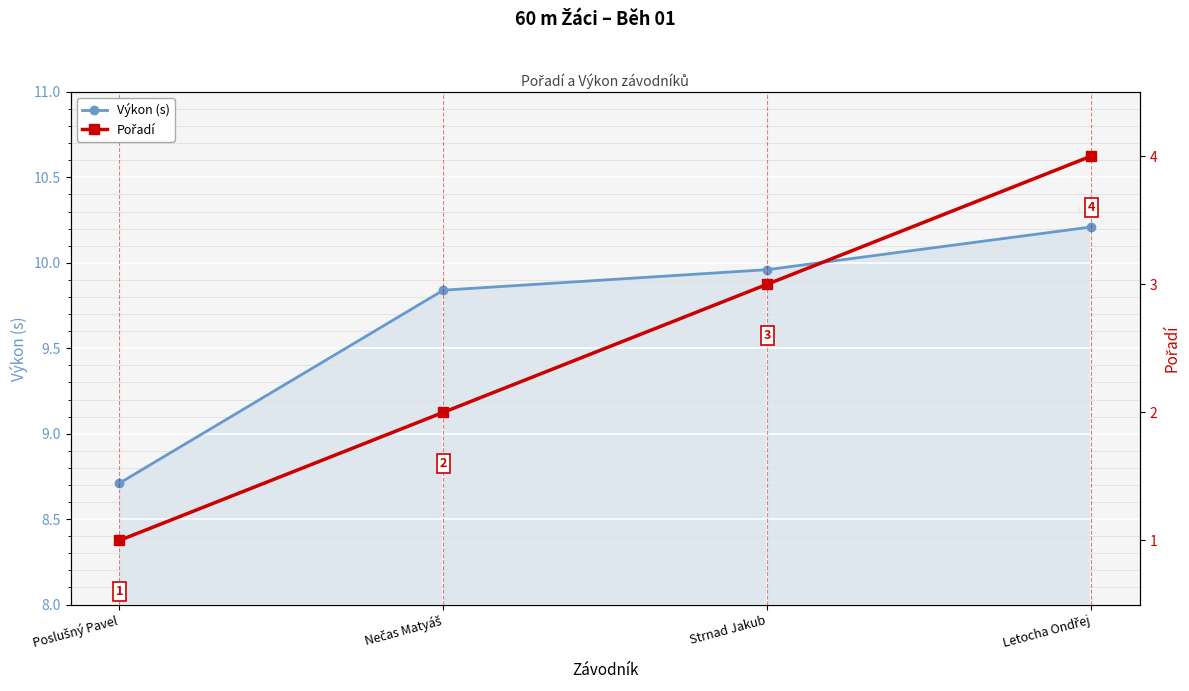

Reading left to right, what are all the values shown in this chart?

Výkon (s): Poslušný Pavel=8.7	Nečas Matyáš=9.8	Strnad Jakub=10.0	Letocha Ondřej=10.2
Pořadí: Poslušný Pavel=1.0	Nečas Matyáš=2.0	Strnad Jakub=3.0	Letocha Ondřej=4.0